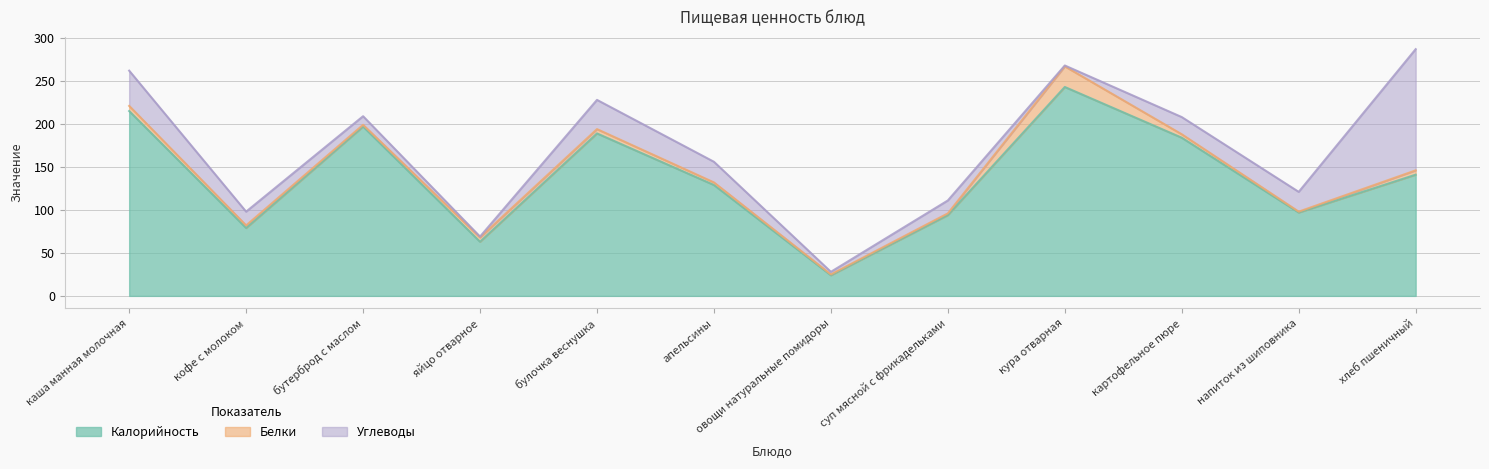

How many values in the Углеводы series exceed 20?

5